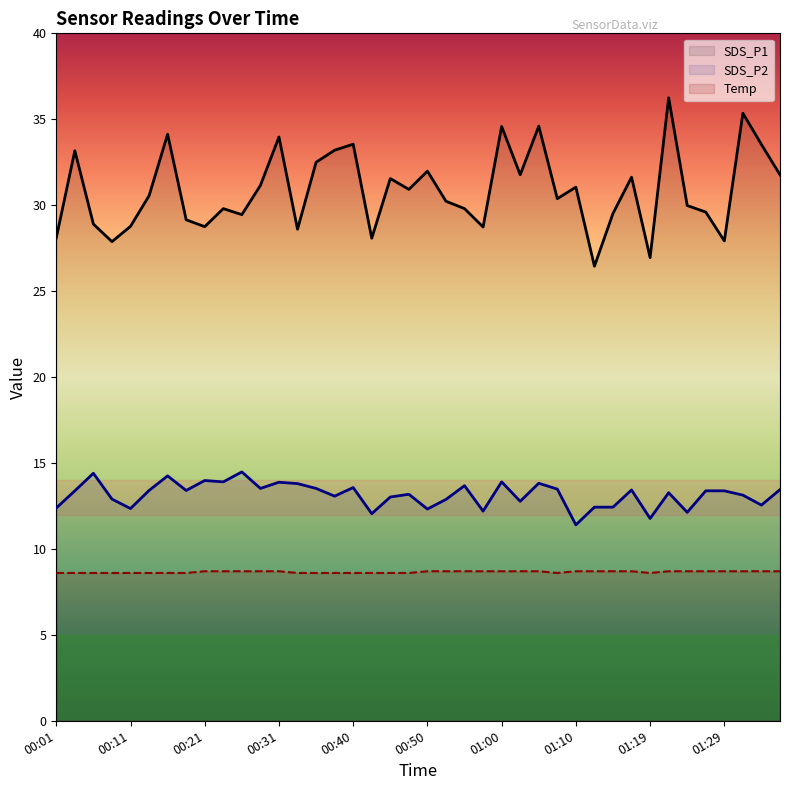

Is it true that Temp equals 12.3 at 00:40?

False